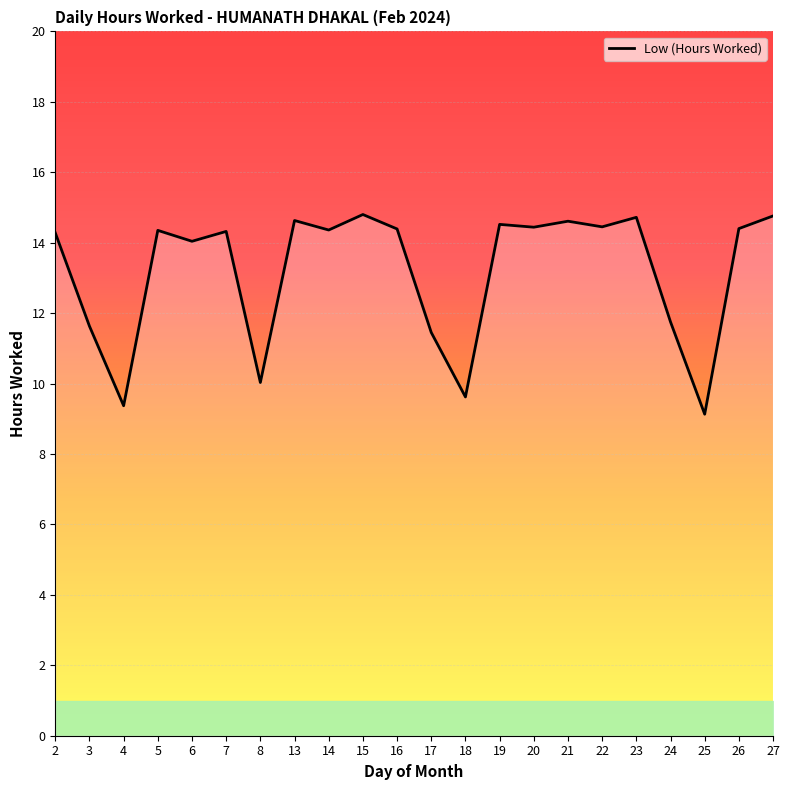

What is the sum of all values?

290.1